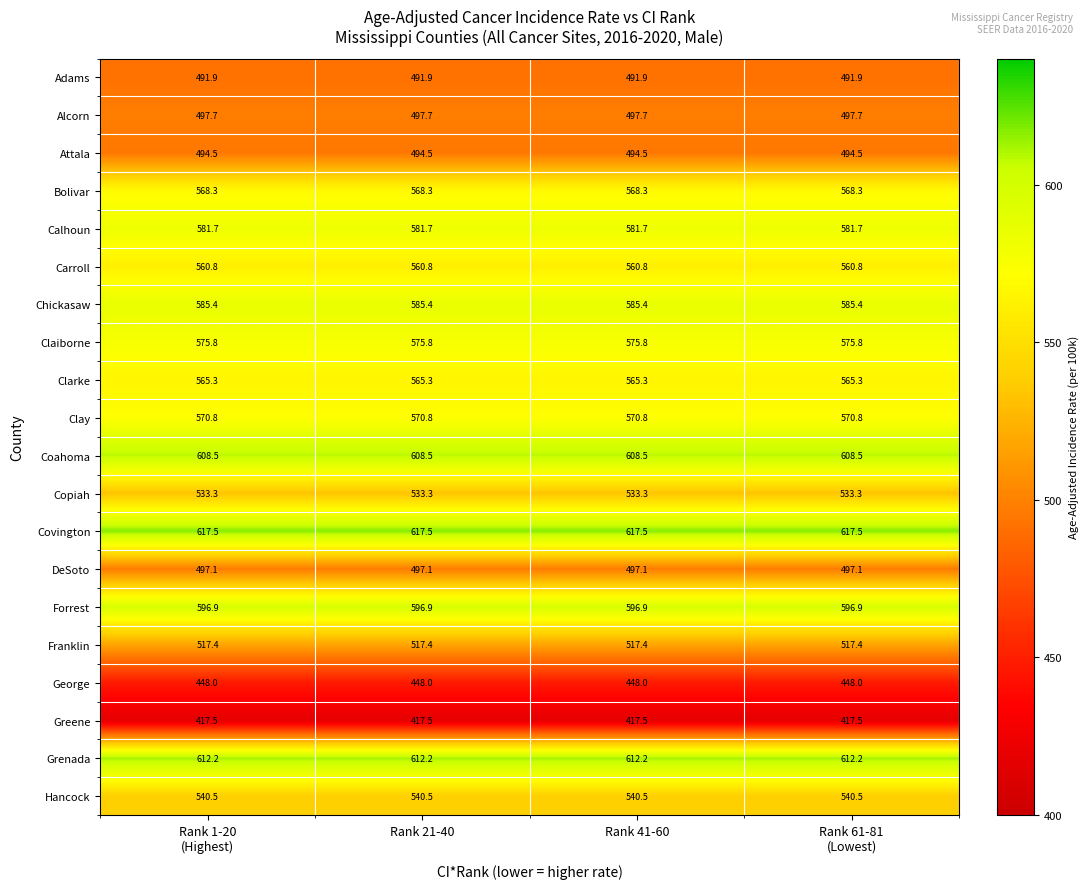

What is the spread (max minus min) of values at Rank 41-60?

200.0